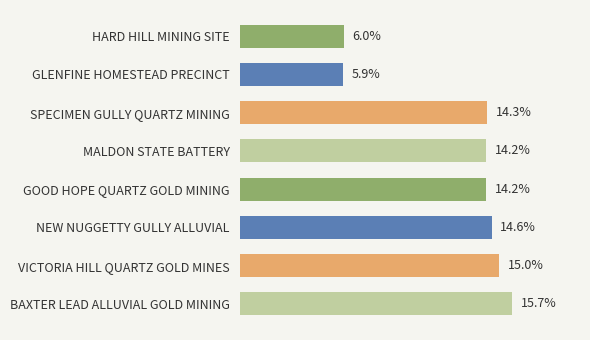

Which category has the highest value across all series?

BAXTER LEAD ALLUVIAL GOLD MINING